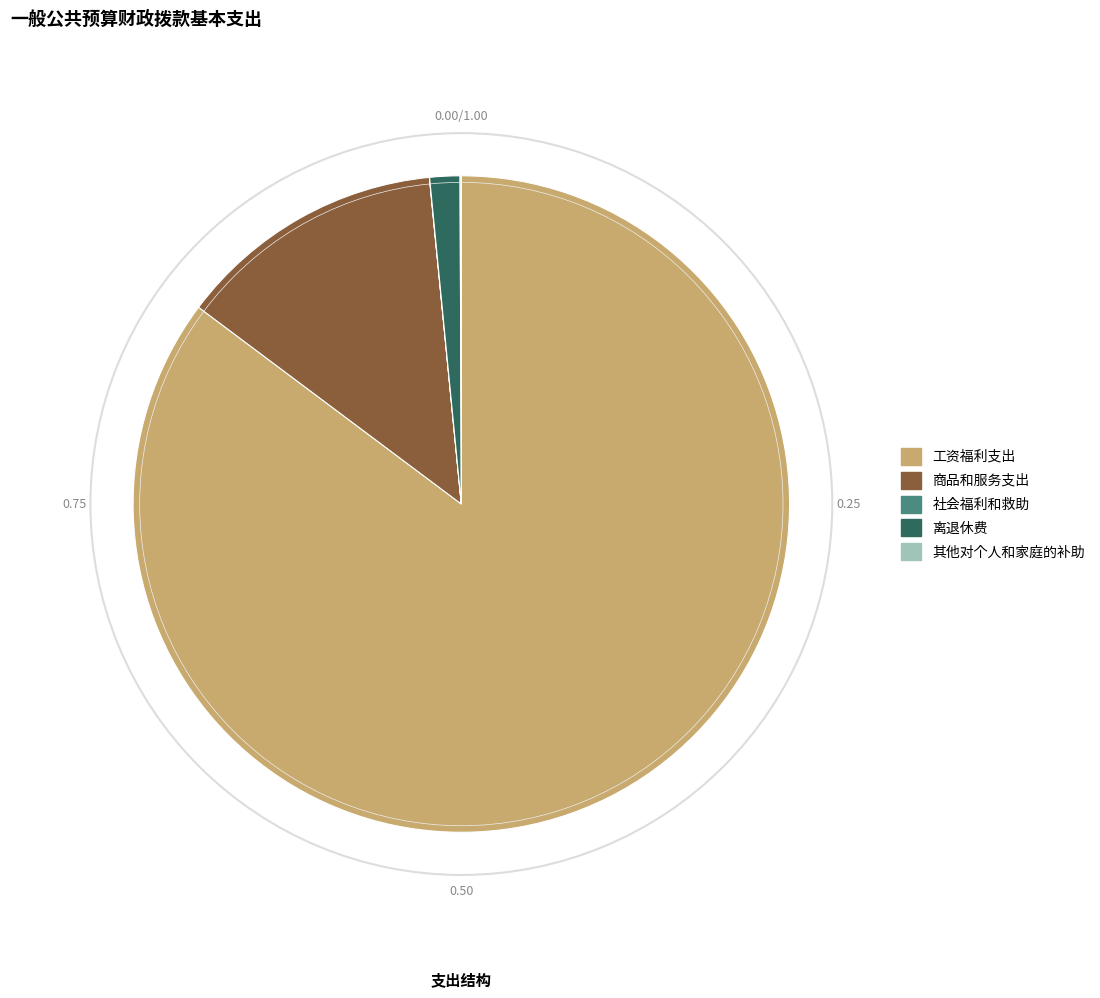

What is the largest slice in the pie chart?

工资福利支出